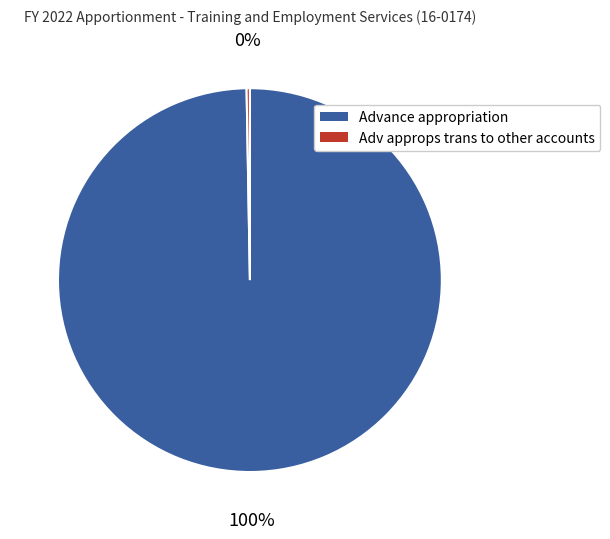

Is there a majority slice in this chart?

Yes